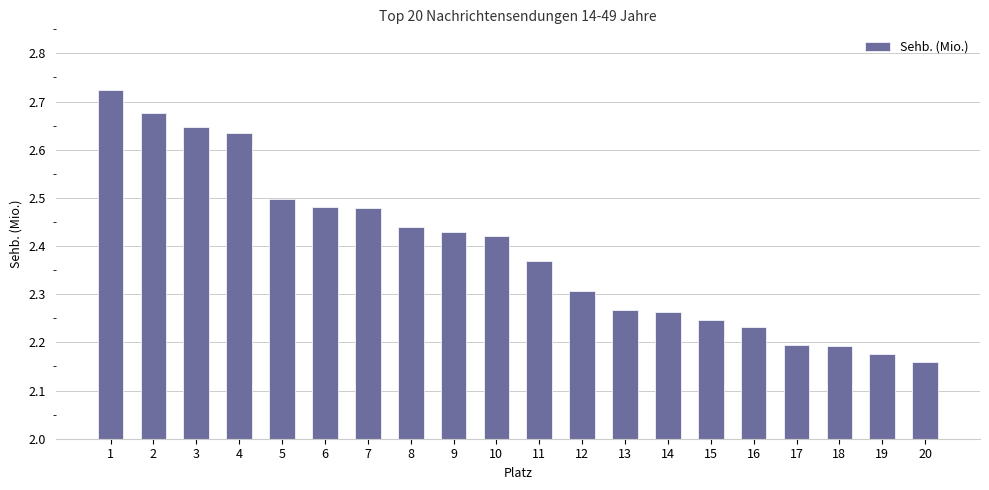

What is the change in value from 4 to 12?

-0.3